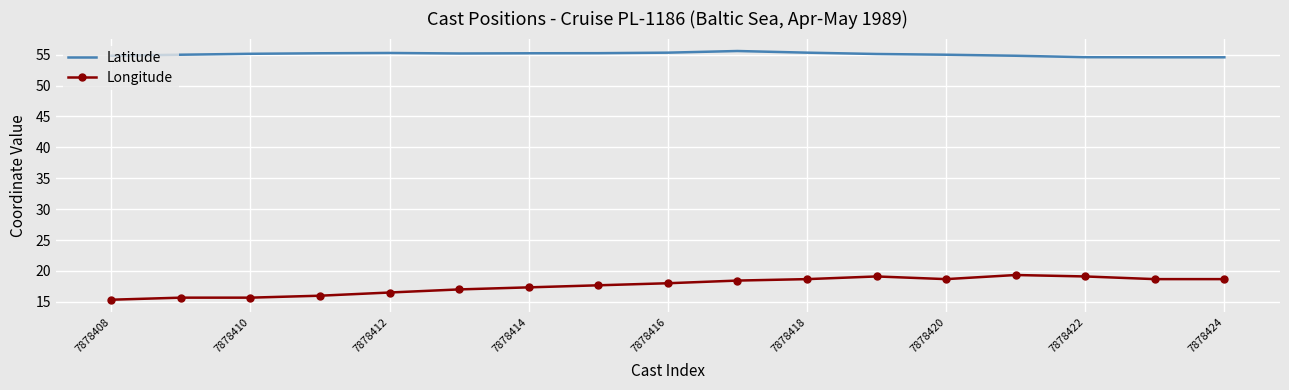

Which series has the widest spread of values?

Longitude